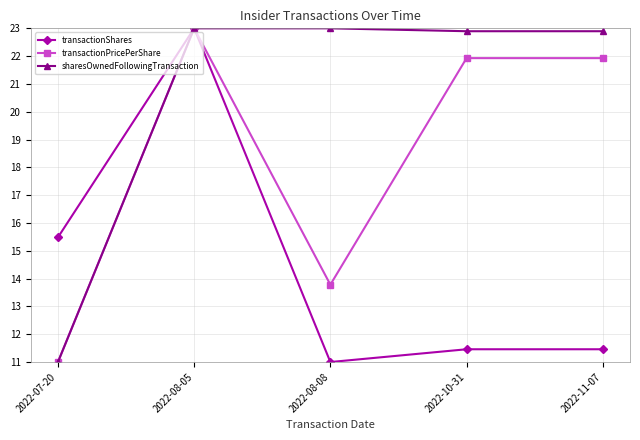

What is the lowest value of the transactionPricePerShare series?

11.0